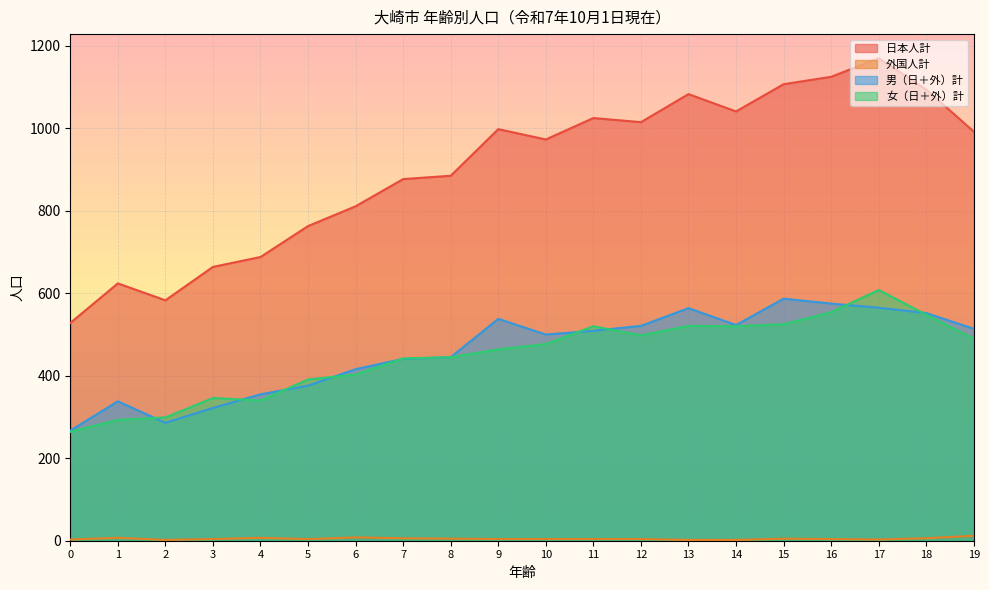

At 5, list the series in order from smallest to largest.

外国人計, 男（日＋外）計, 女（日＋外）計, 日本人計